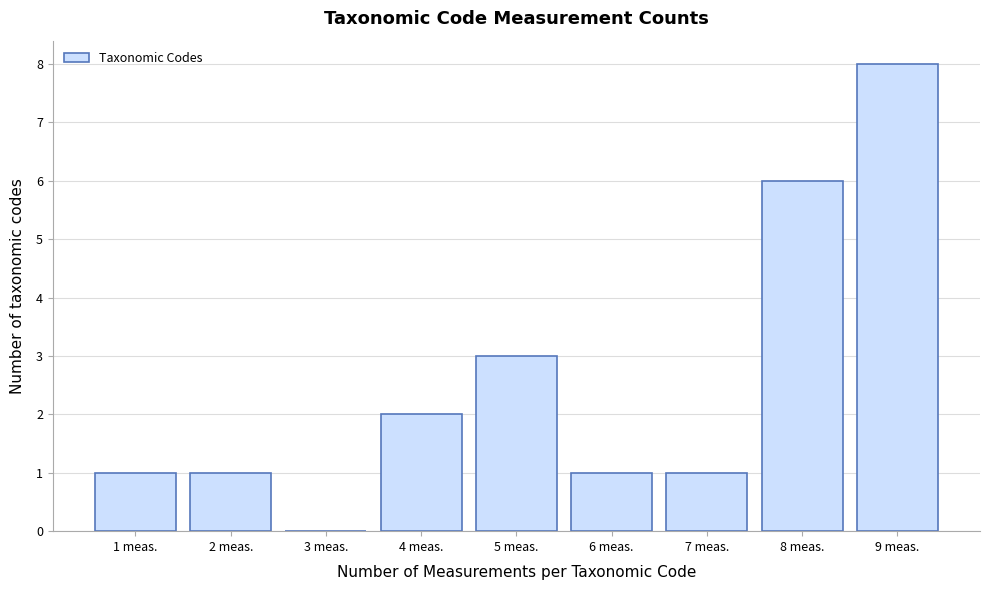

What is the height of the bar covering 6.5 to 7.5 on the x-axis? The values are not printed on the chart, so give them approximately, as read against the axis.

1